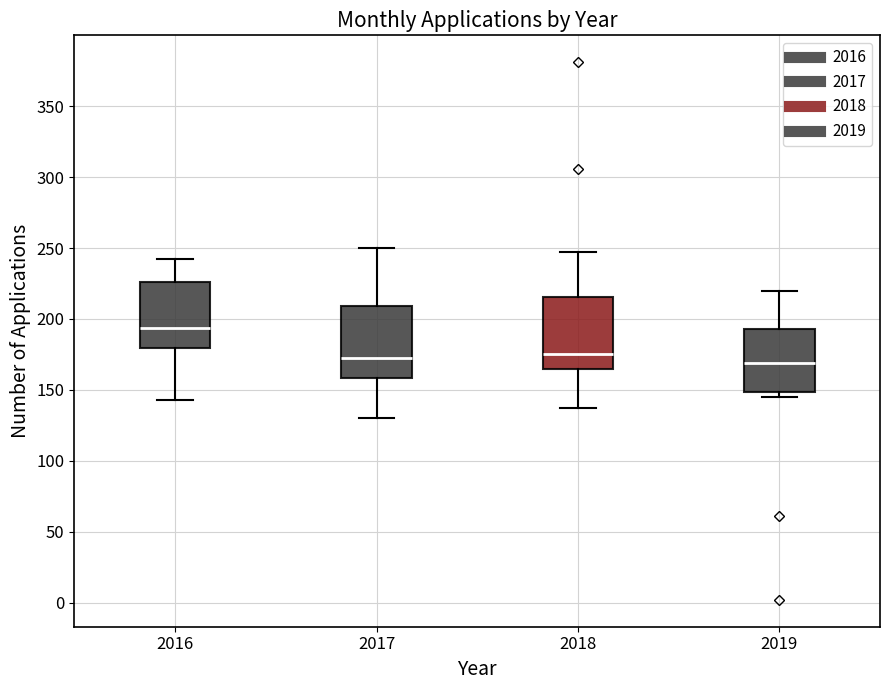

Reading left to right, read every box against the y-axis: the position of its median line, the range the box covers, and the ends of its whiskers. The values are not printed on the chart, so give them approximately, as read against the axis.

2016: median 195, box 180 to 225, whiskers 145 to 240
2017: median 175, box 160 to 210, whiskers 130 to 250
2018: median 175, box 165 to 215, whiskers 135 to 245
2019: median 170, box 150 to 195, whiskers 145 to 220